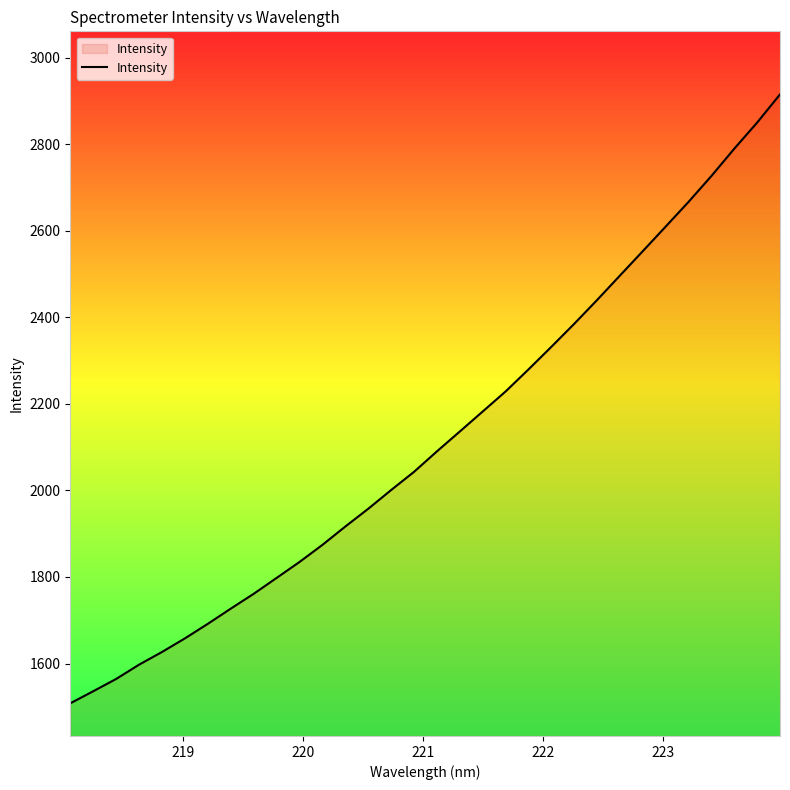

What is the minimum value shown in the chart?

1508.2